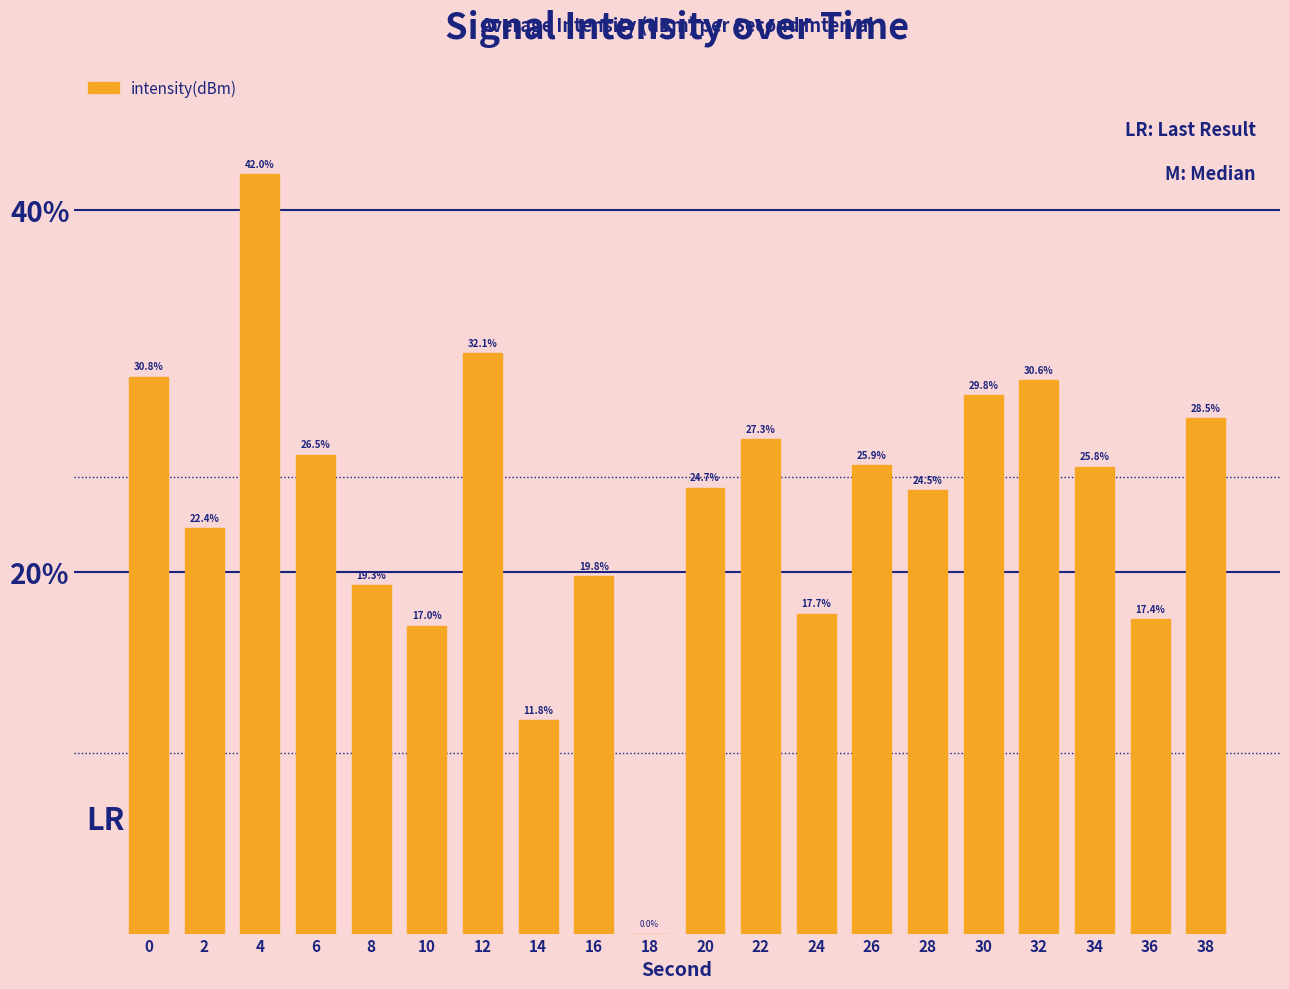

How many positive values are there?

19